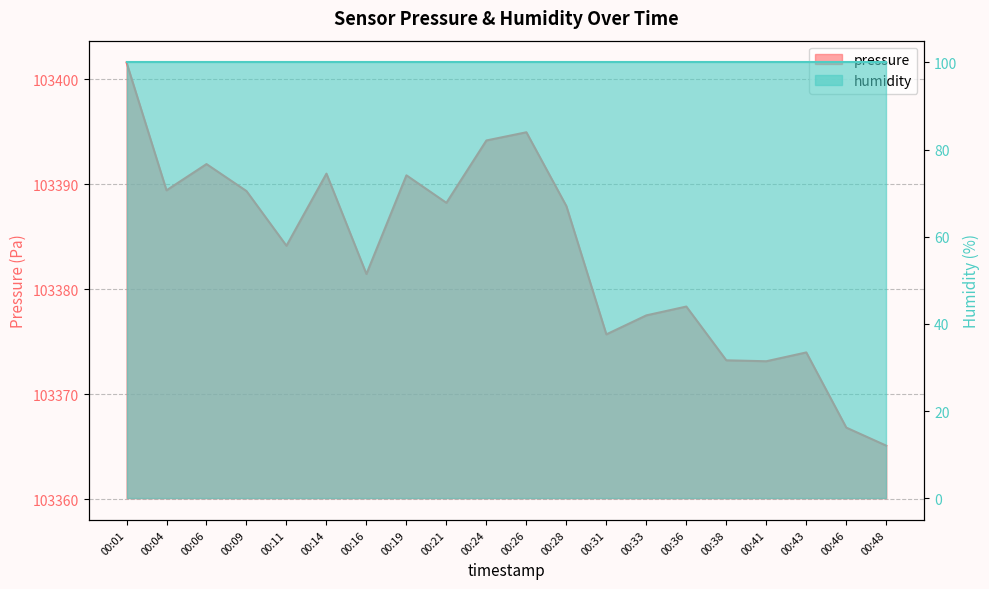

At which category does the chart reach its minimum across all series?

00:48